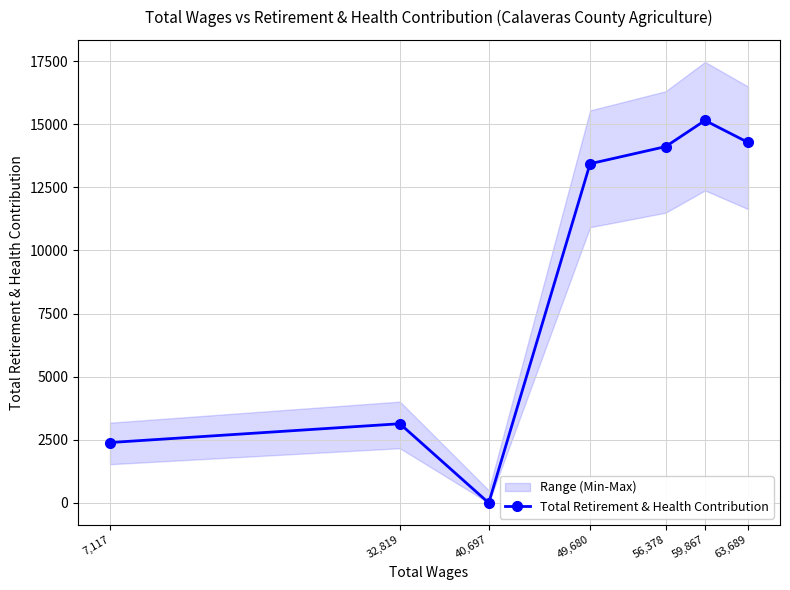

True or false: the data has more than 2 interior local peaks.

False